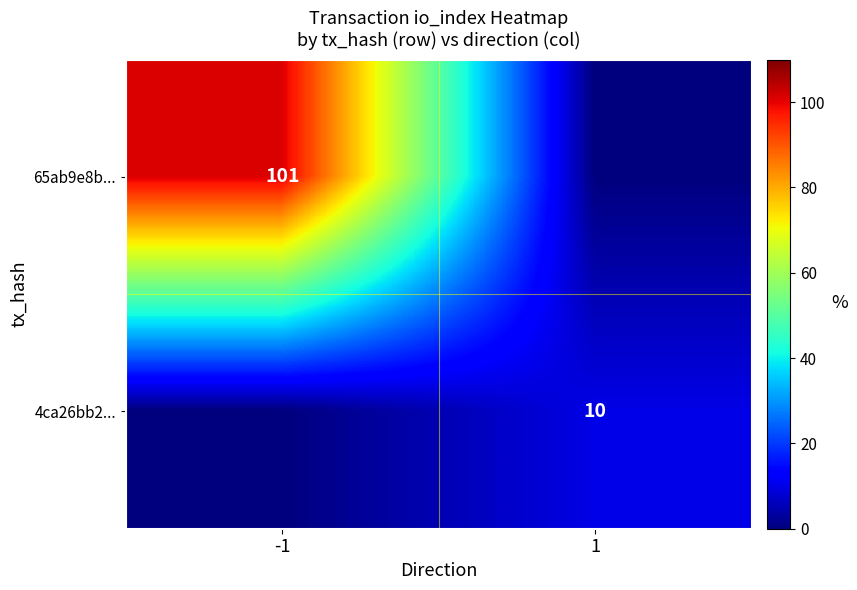

How many positive values does the 4ca26bb2... series have?

1